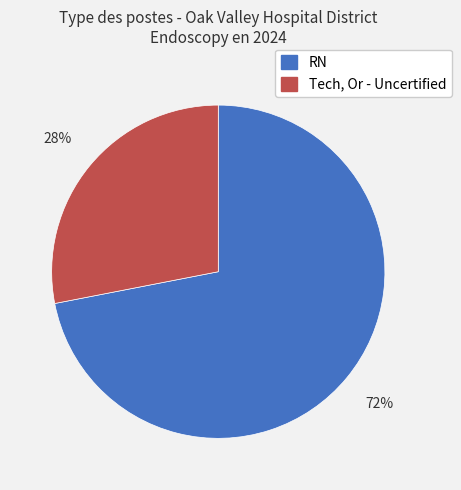

Is there a majority slice in this chart?

Yes